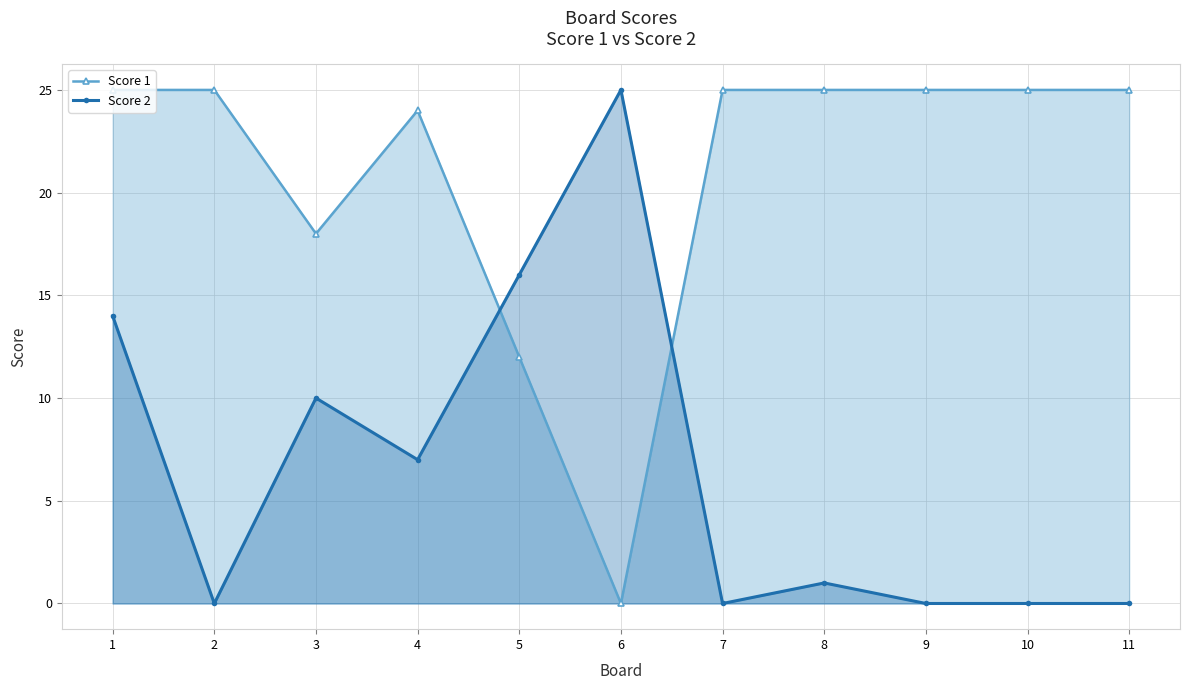

True or false: Score 1 and Score 2 cross at least once.

True